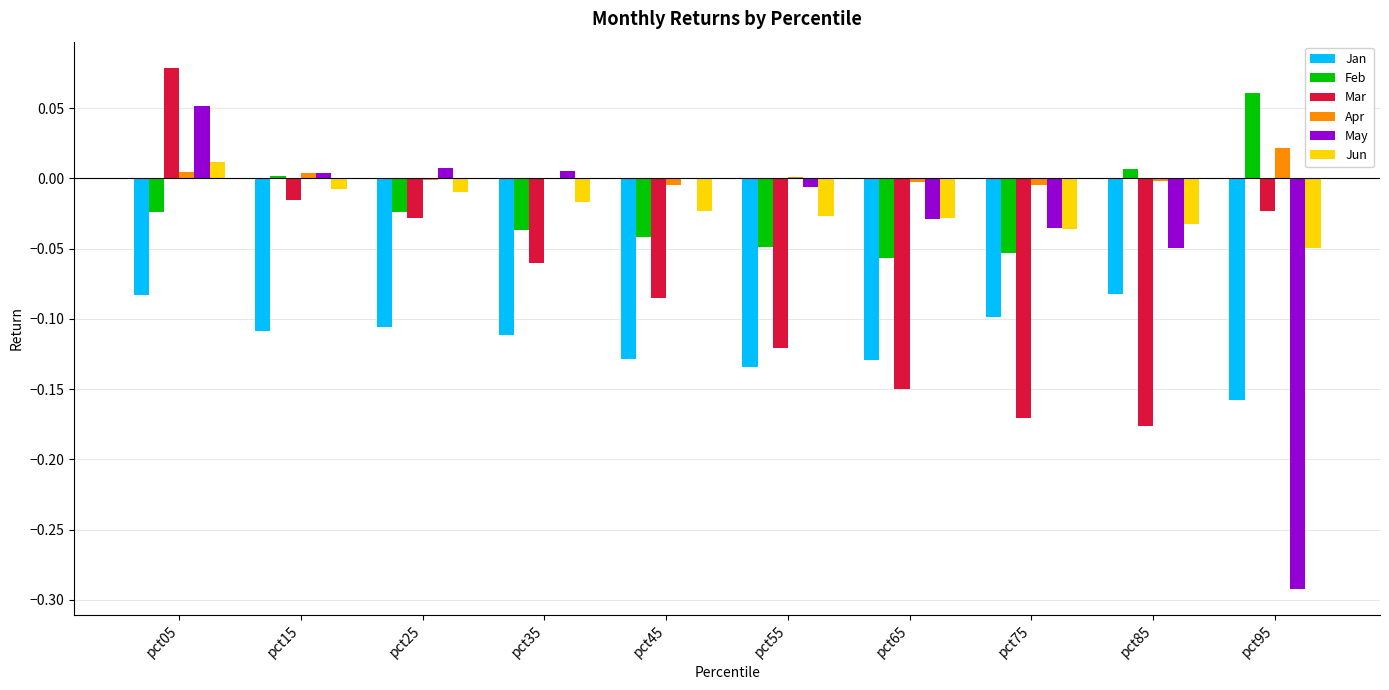

Between pct65 and pct85, which series saw the biggest shift?

Feb